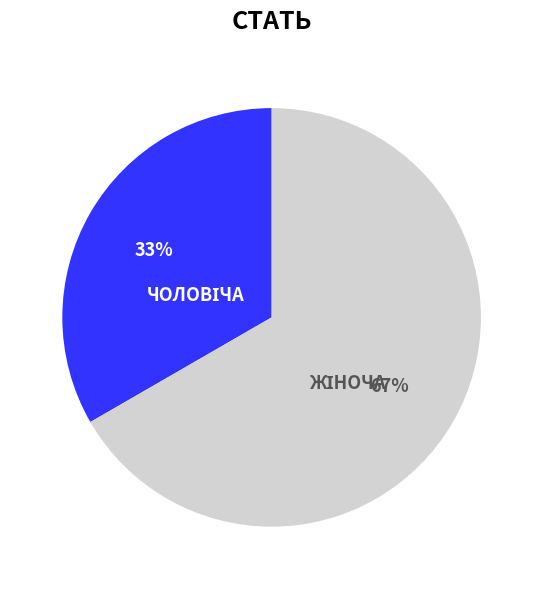

Is there a majority slice in this chart?

Yes